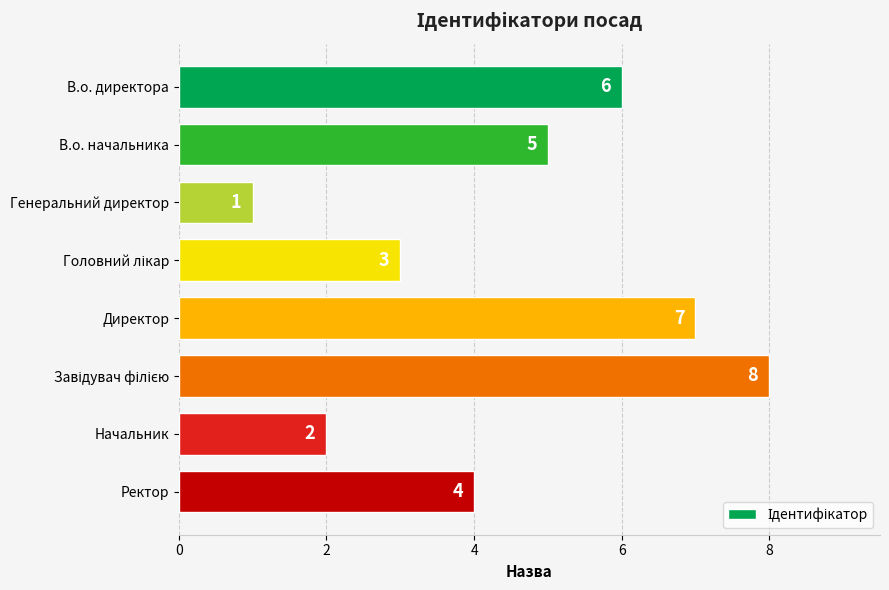

What is the difference between the maximum and minimum values?

7